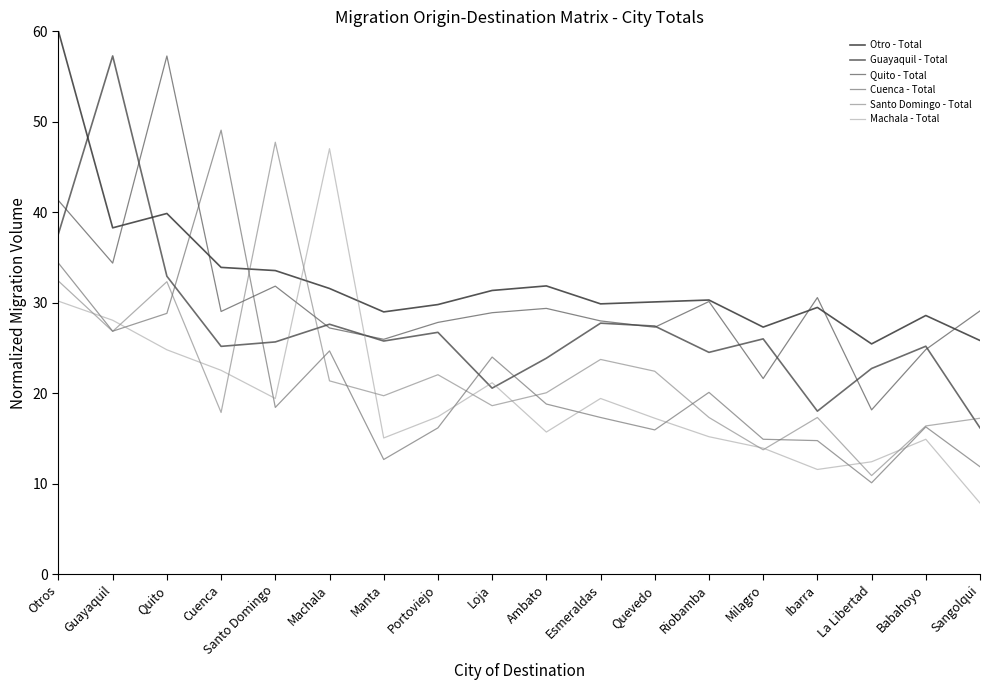

How many times do Otro - Total and Machala - Total cross each other?

2